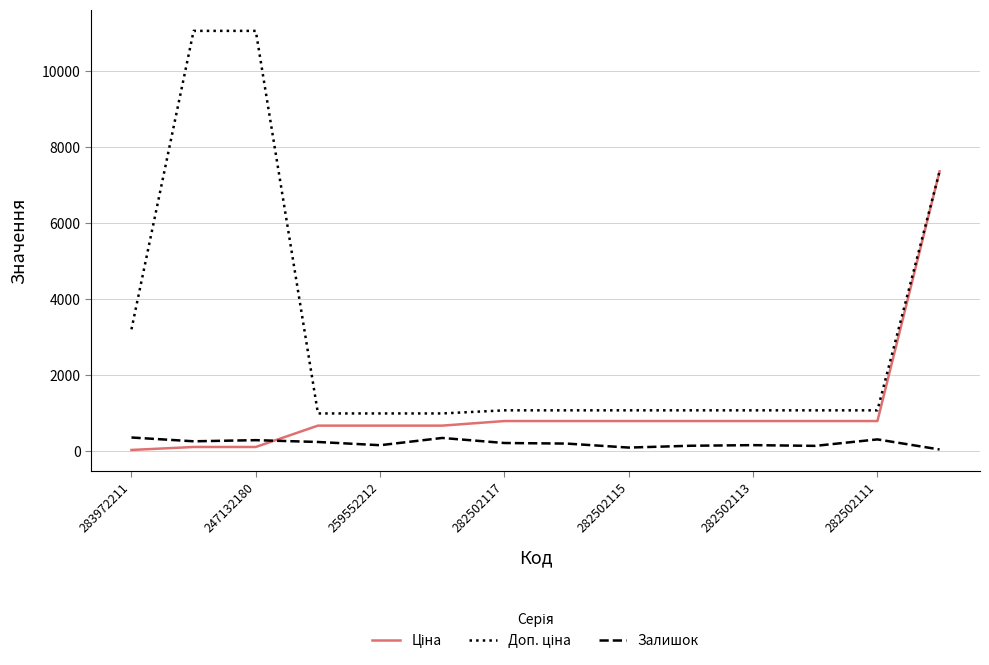

What is the greatest value displayed?

11055.0